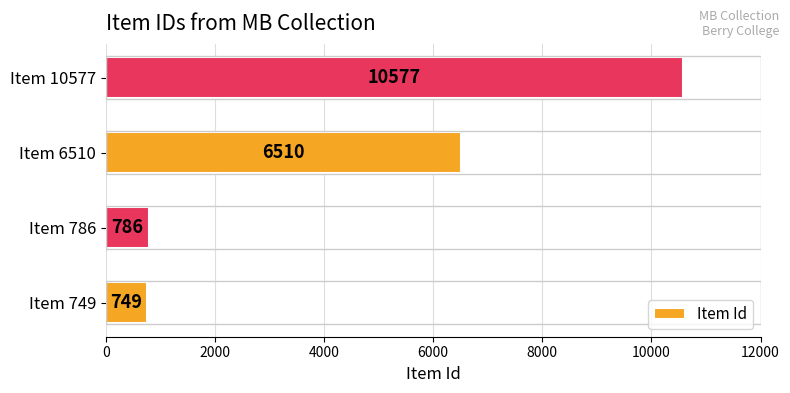

What is the greatest value displayed?

10577